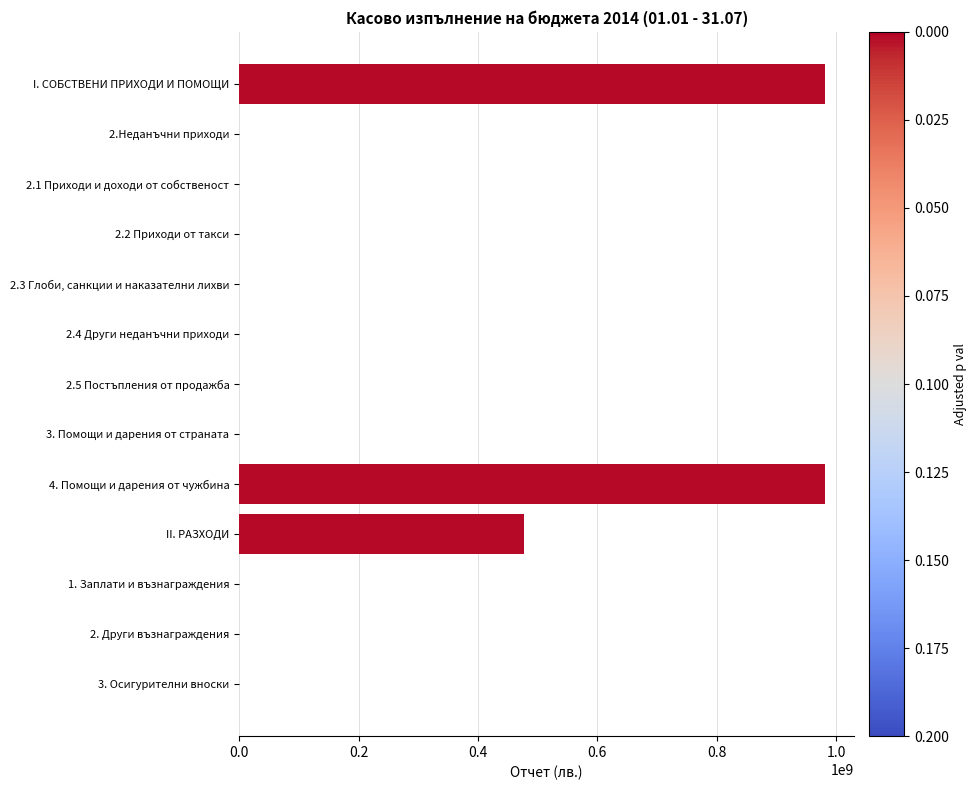

Which has a higher value, II. РАЗХОДИ or 2.4 Други неданъчни приходи?

II. РАЗХОДИ